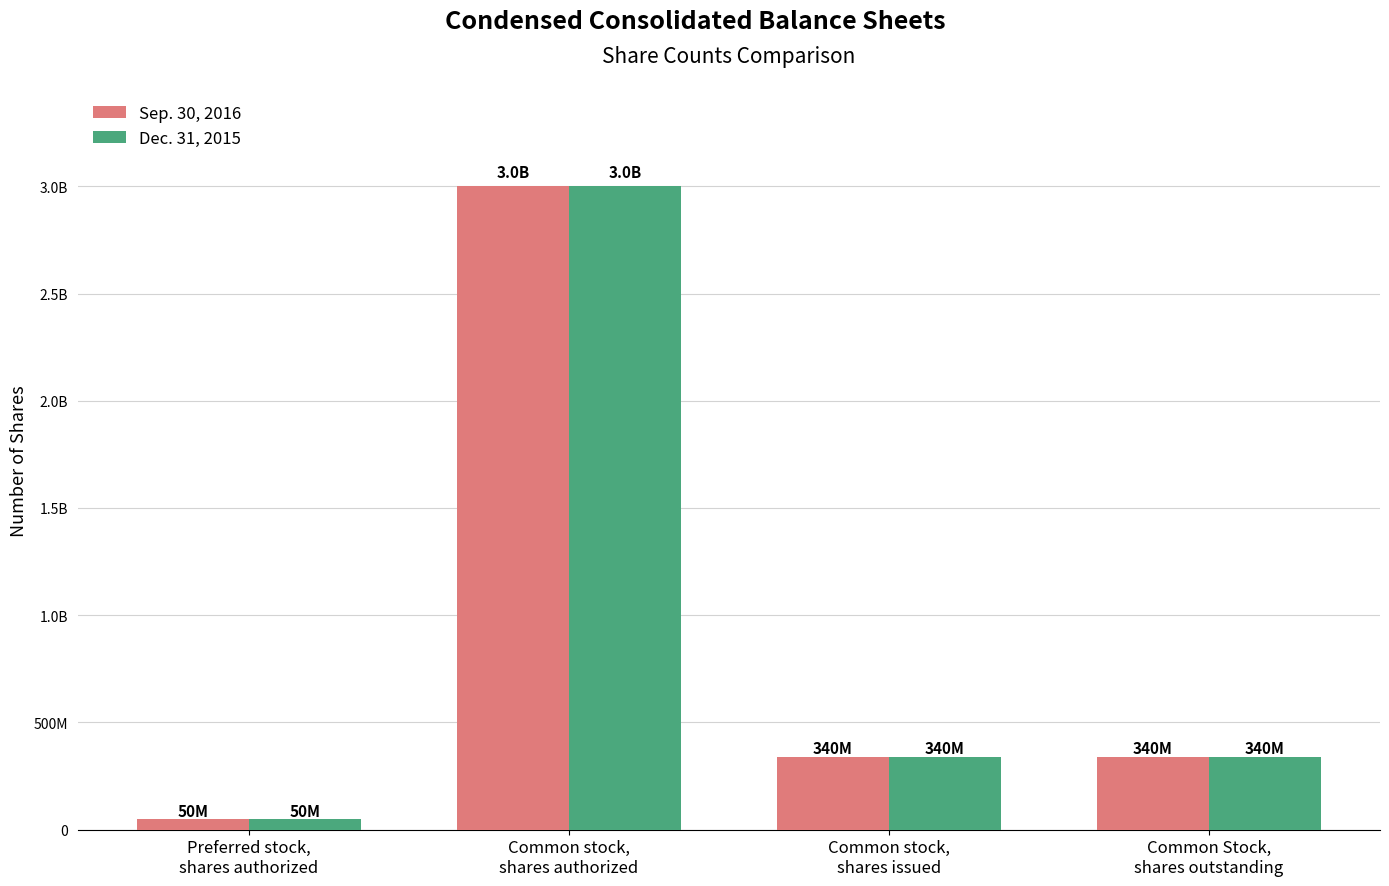

What position from the left is Common stock,
shares issued?

3